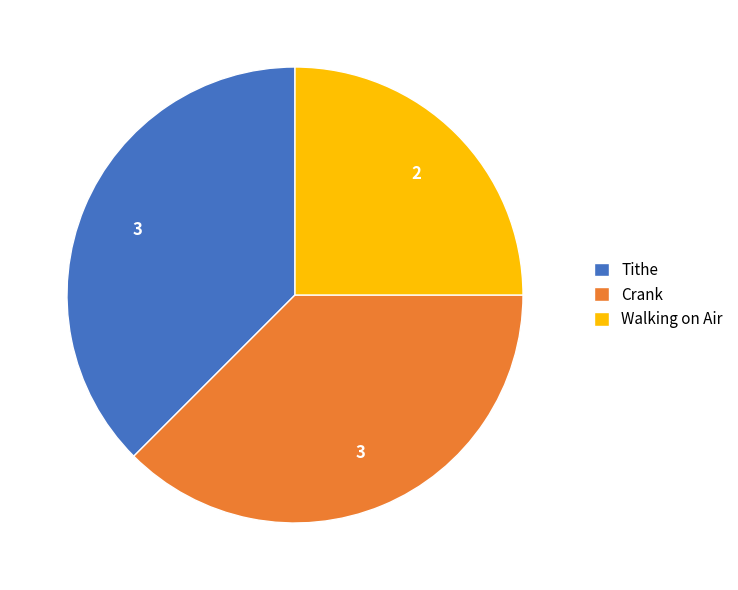

Which category has the smallest portion of the pie?

Walking on Air